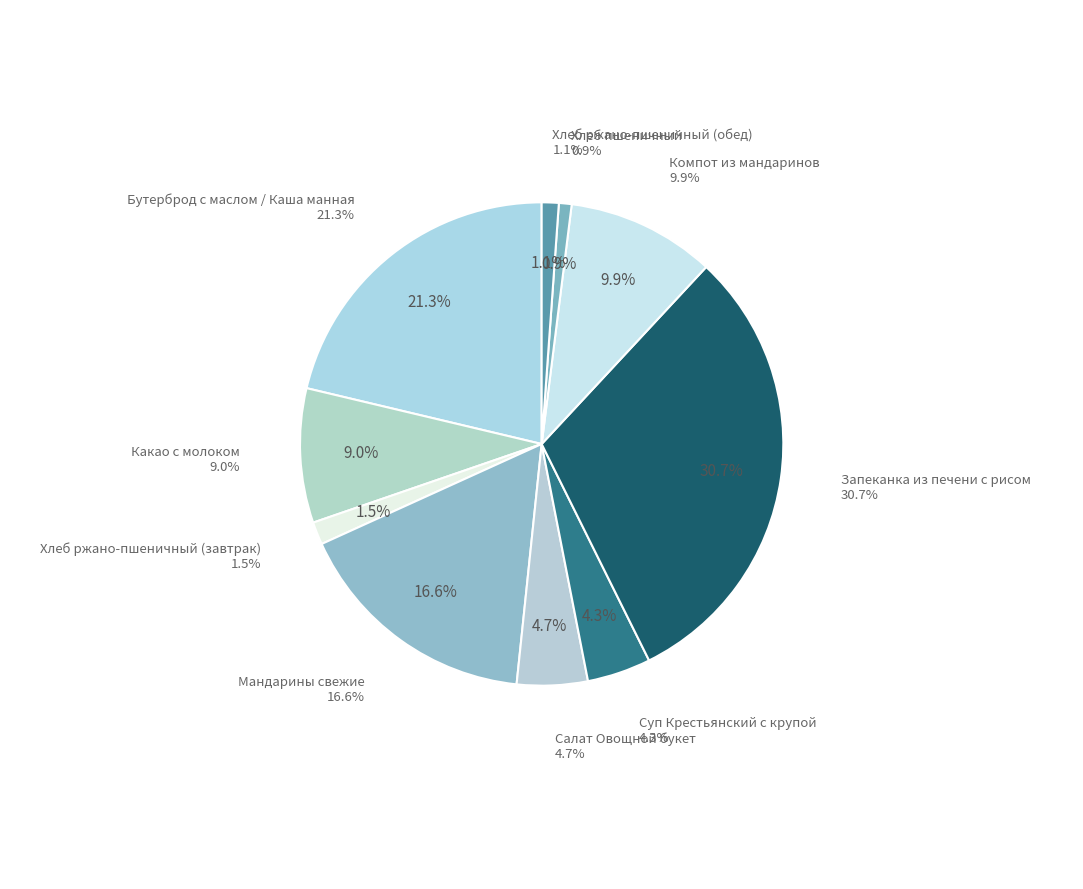

Which category has the biggest portion of the pie?

Запеканка из печени с рисом